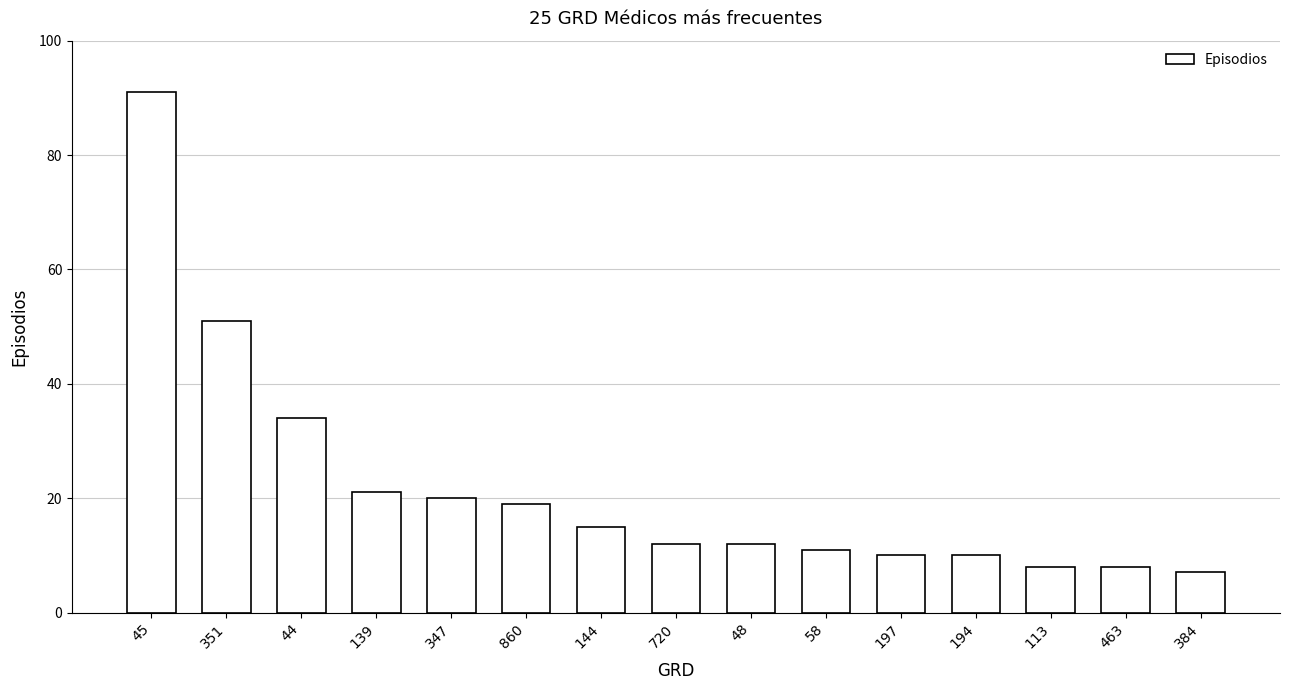

Is it true that the value at 384 is 7?

True